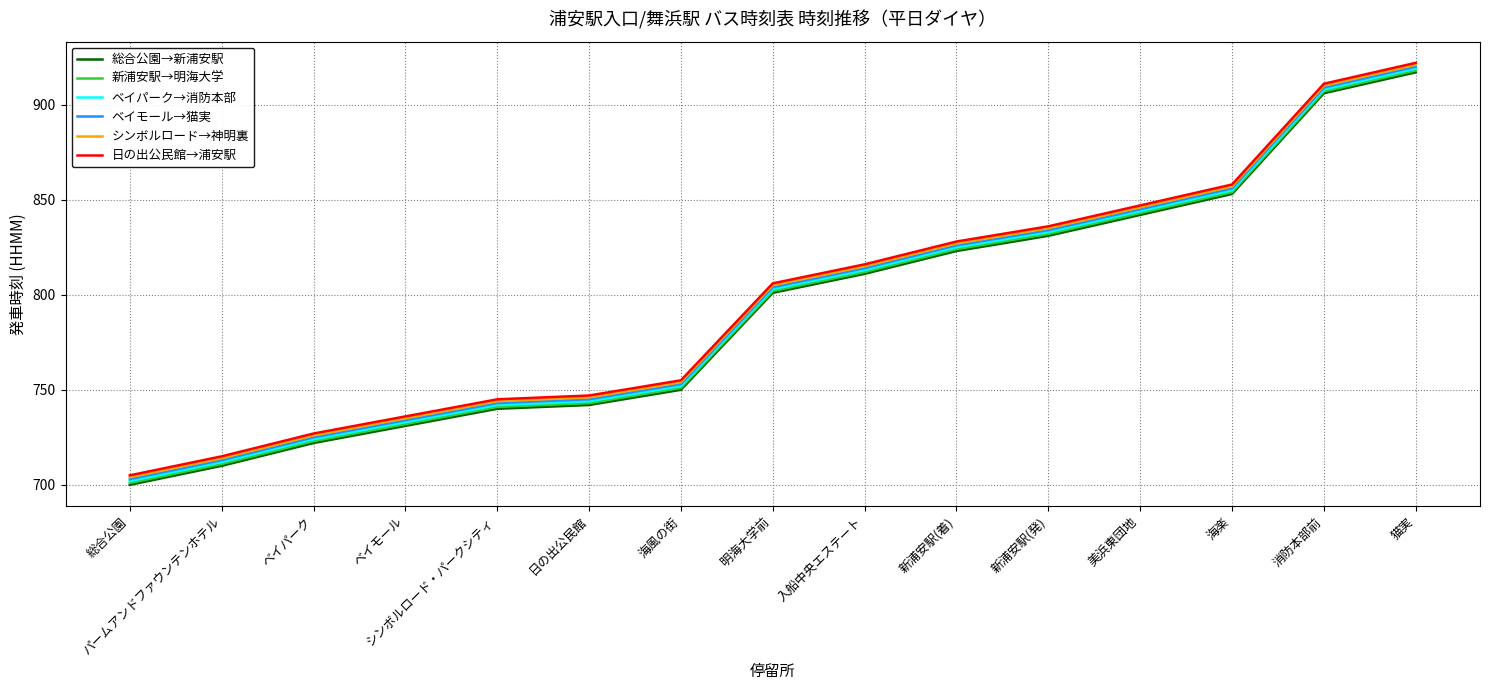

How many lines are shown in the chart?

6